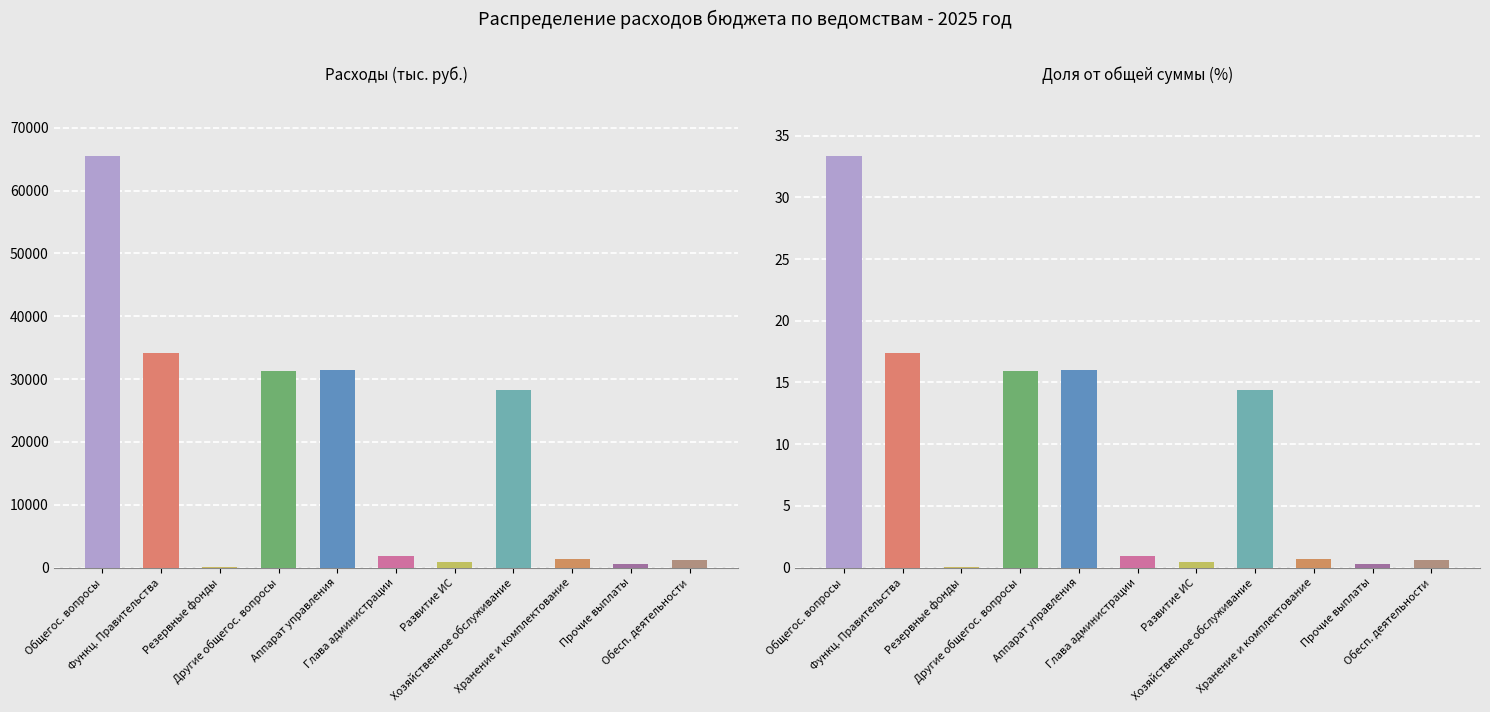

Does the chart contain any negative values?

No